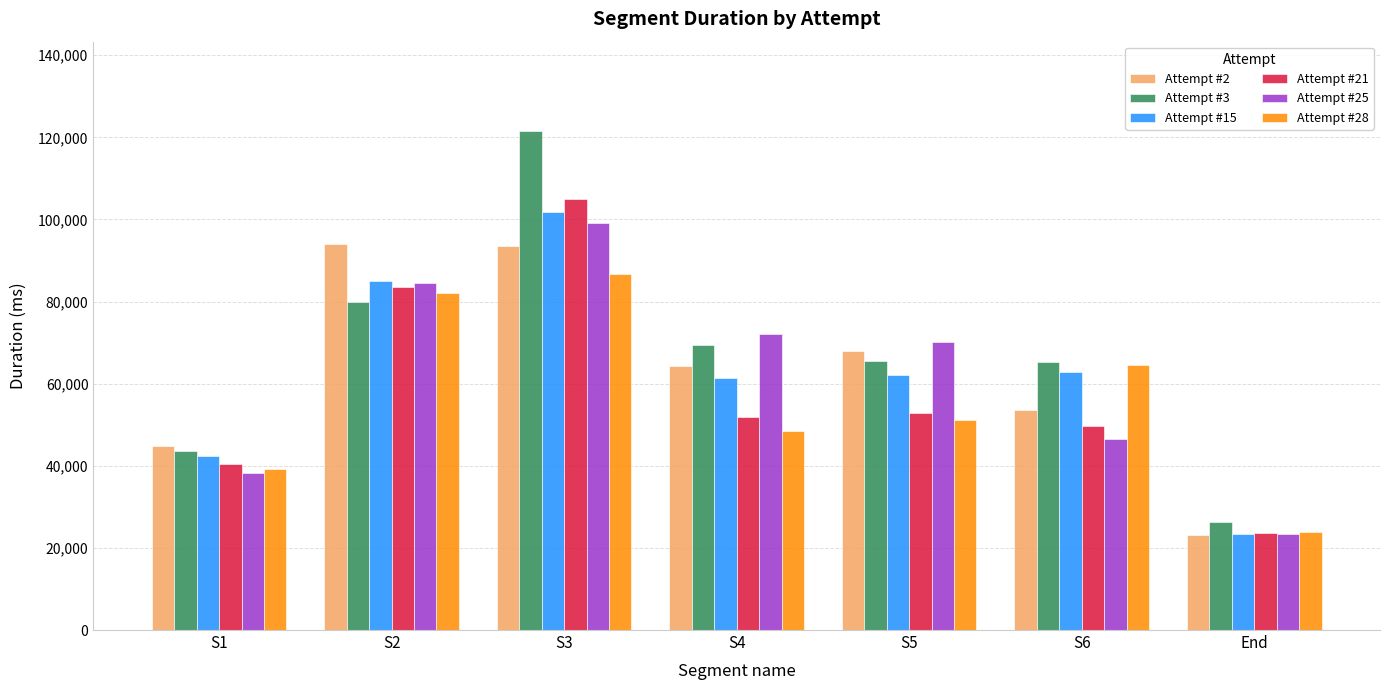

Which series has the widest spread of values?

Attempt #3